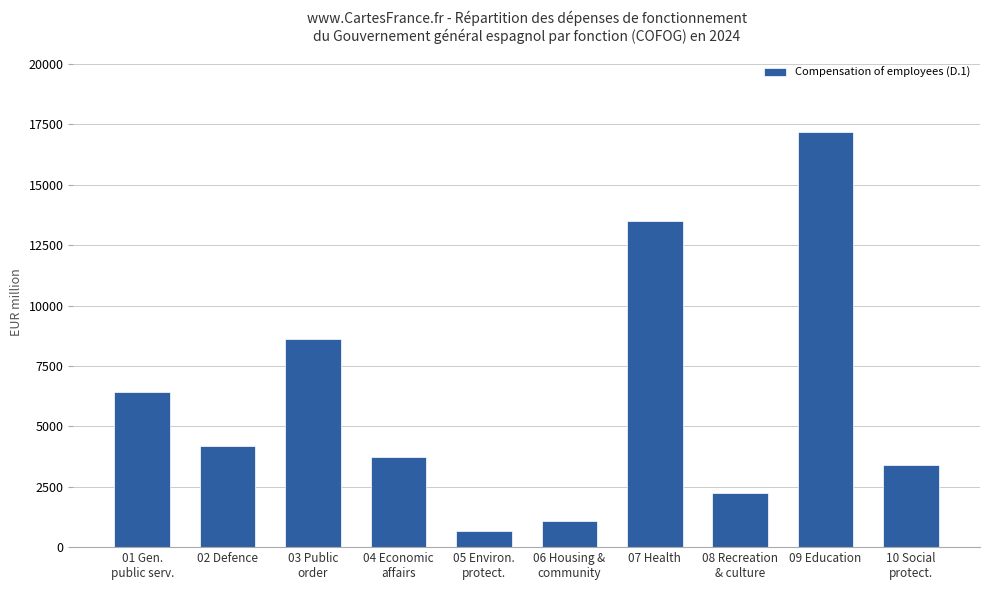

Rank the categories by value from highest to lowest.

09 Education, 07 Health, 03 Public
order, 01 Gen.
public serv., 02 Defence, 04 Economic
affairs, 10 Social
protect., 08 Recreation
& culture, 06 Housing &
community, 05 Environ.
protect.